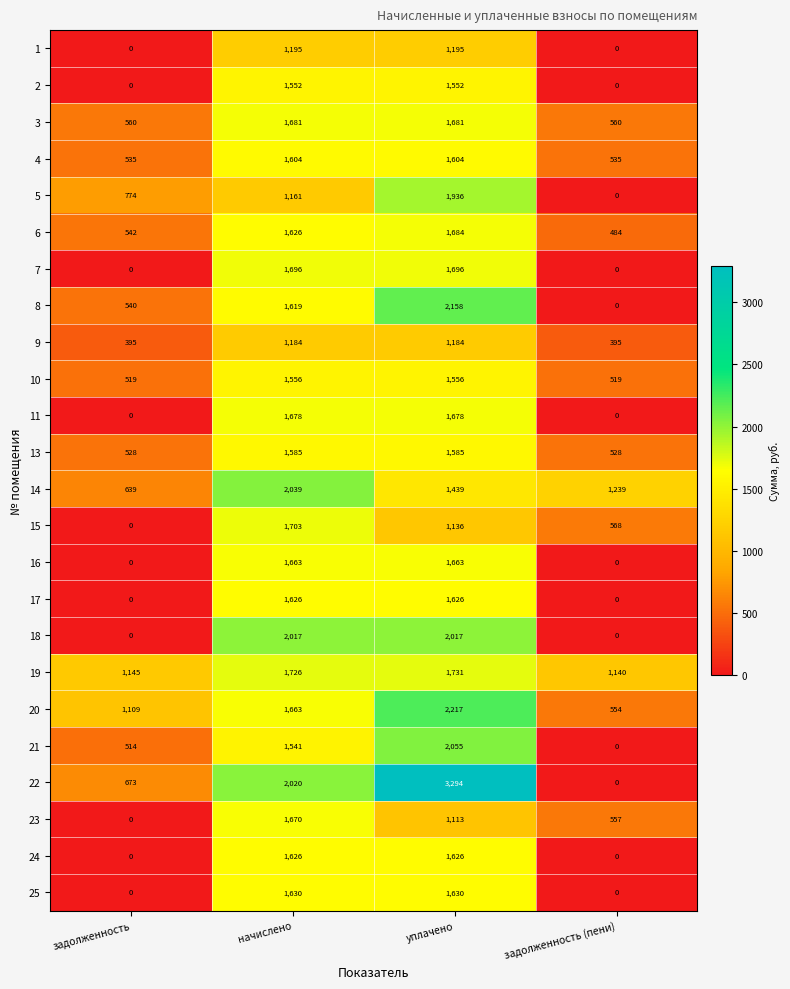

How many series are shown in this chart?

24